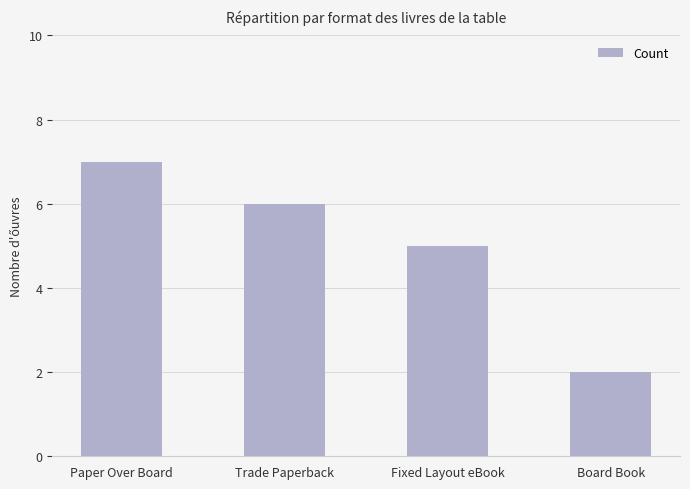

How many bars are there in total?

4